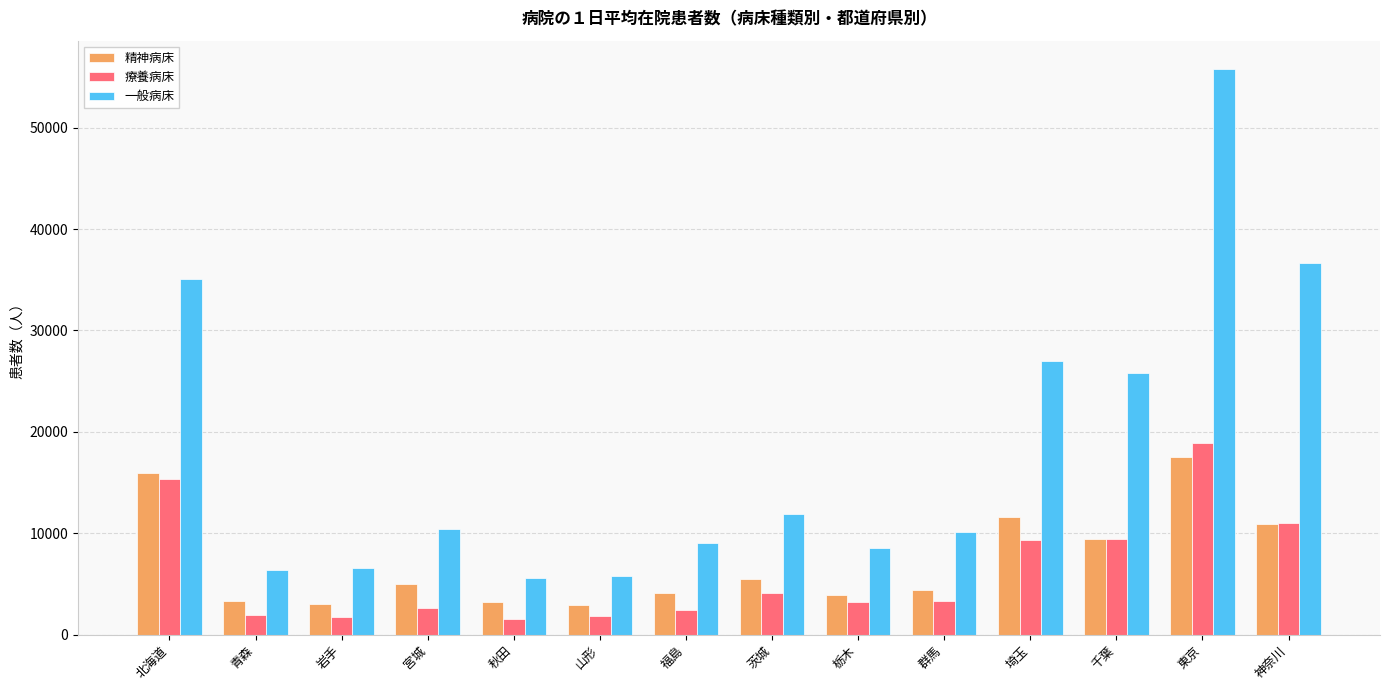

What is the value of the 療養病床 bar at the 11th from the left?

9359